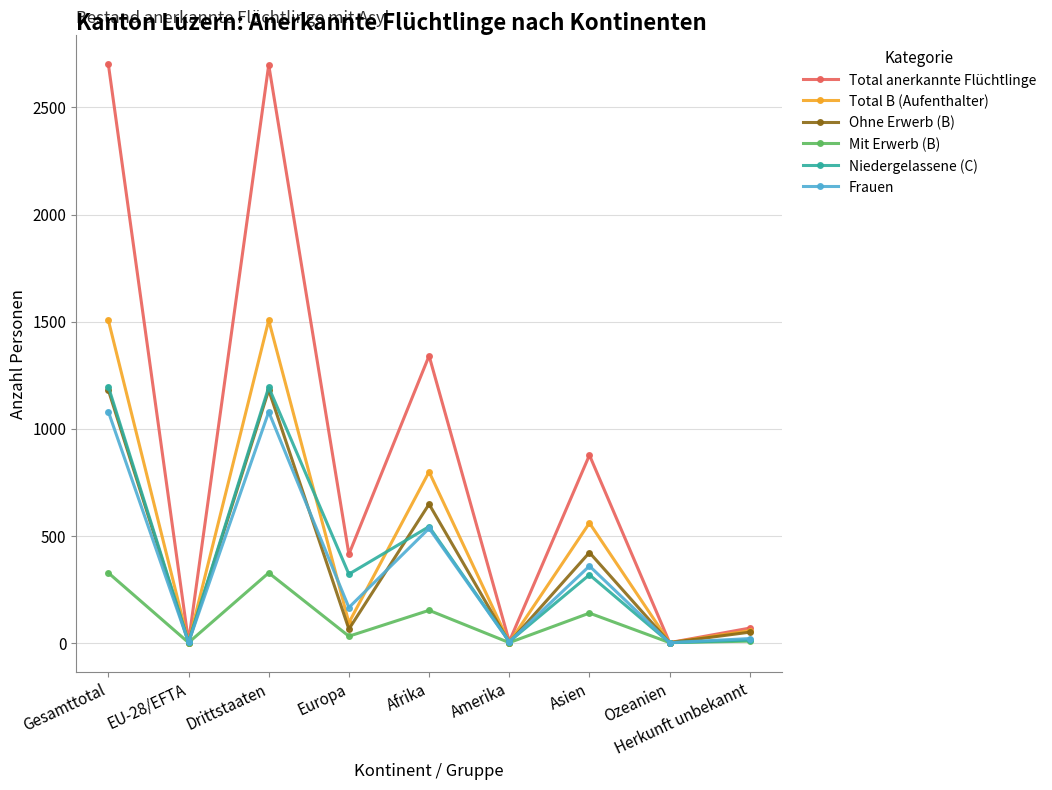

What is the average value of the Frauen series?

360